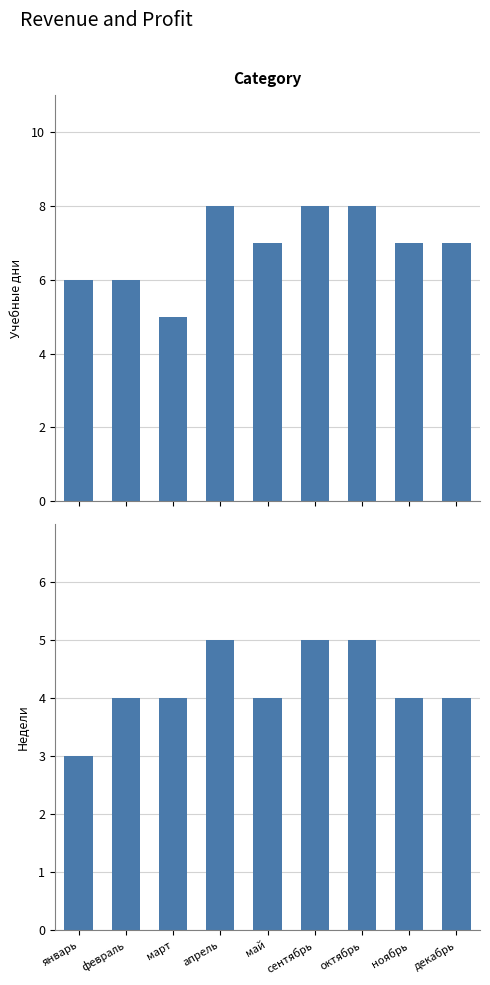

Is the value of Сумма значений (верхняя панель) at февраль greater than the value of Сумма значений (нижняя панель) at март?

Yes